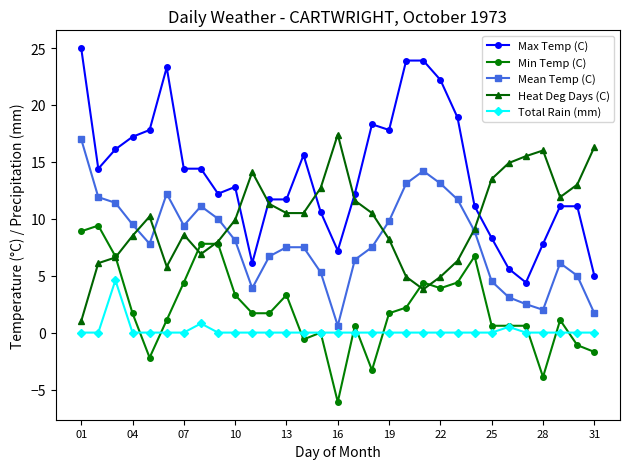

What is the value of the Heat Deg Days (C) point at the 9th from the left?

8.0